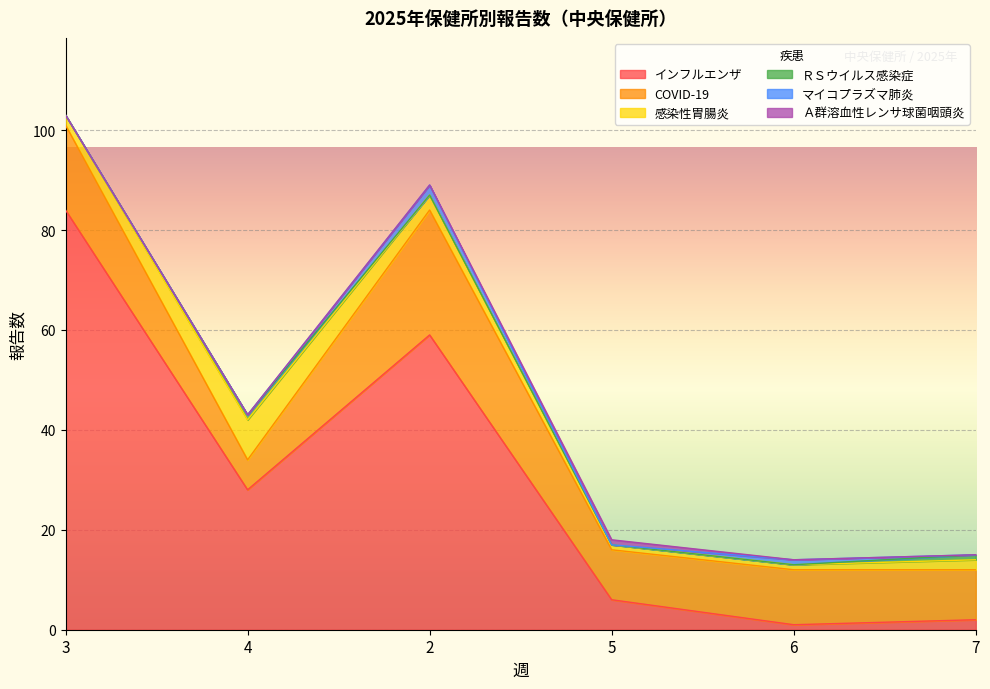

The value of 感染性胃腸炎 at 5 is 1. True or false?

True